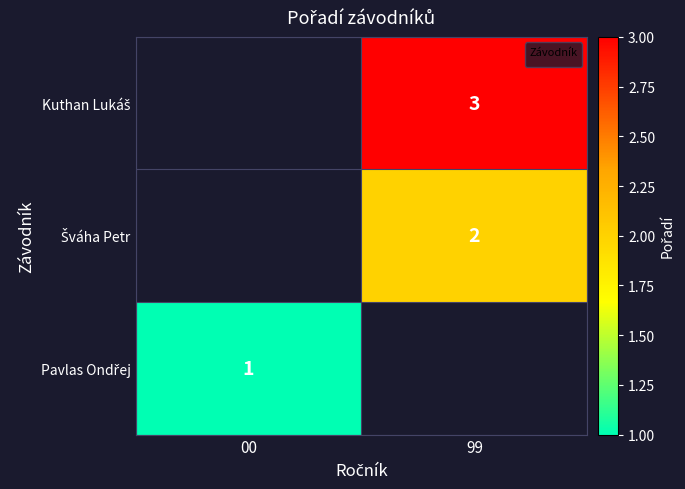

Count the number of data series in this chart.

1